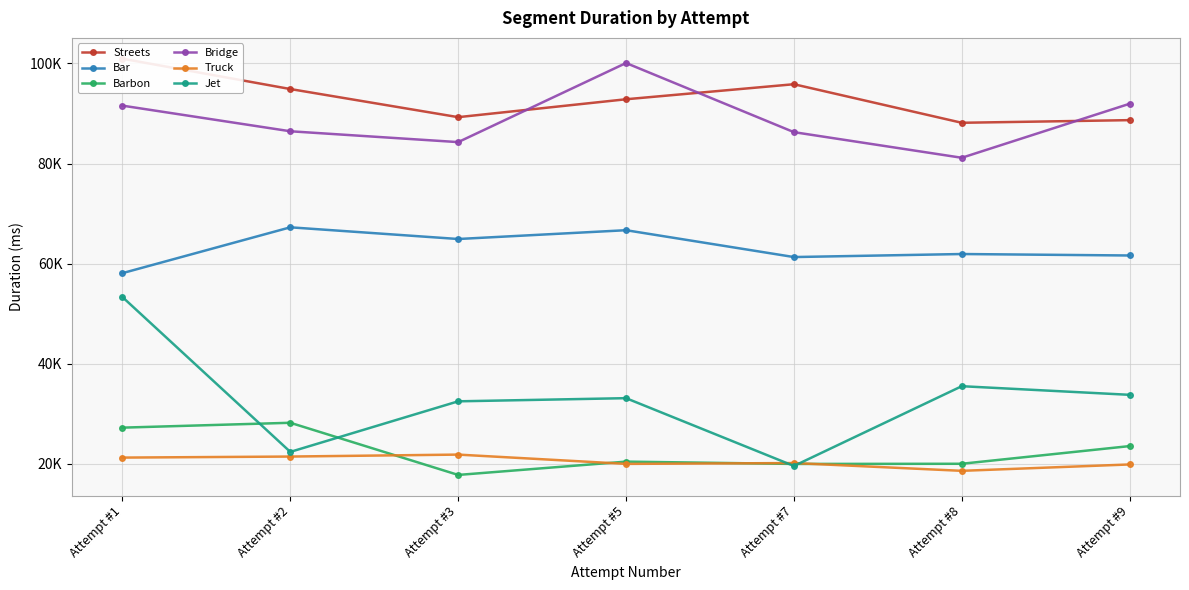

What is the difference between the second highest and minimum values in the Bar series?

8585